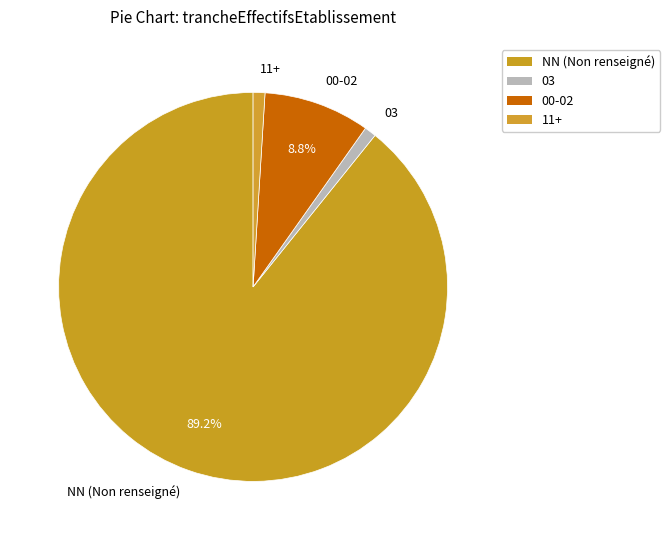

Is the sum of NN (Non renseigné) and 03 greater than half?

Yes